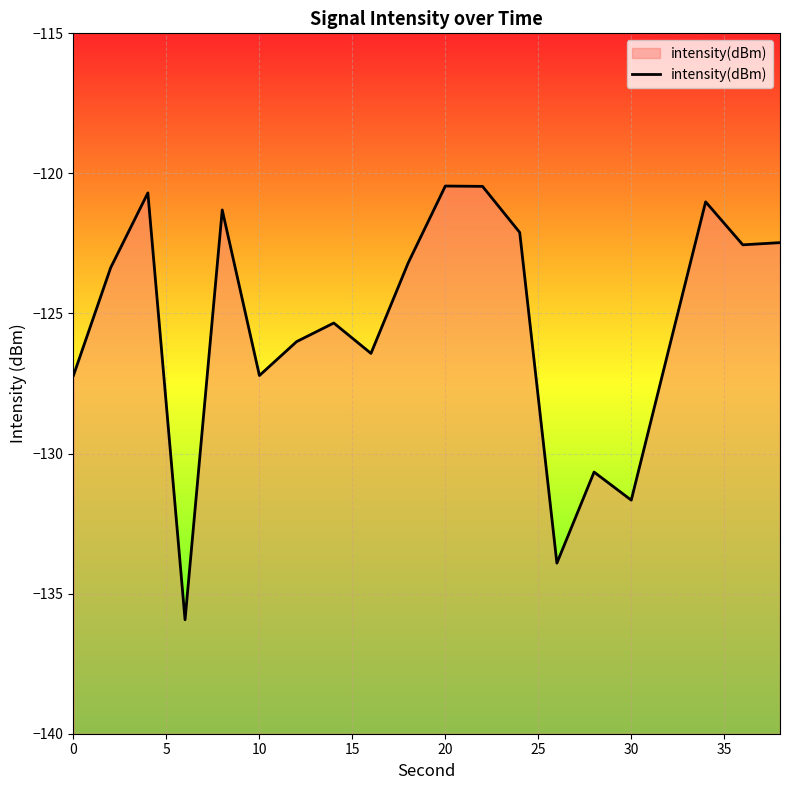

What is the minimum value shown in the chart?

-135.9